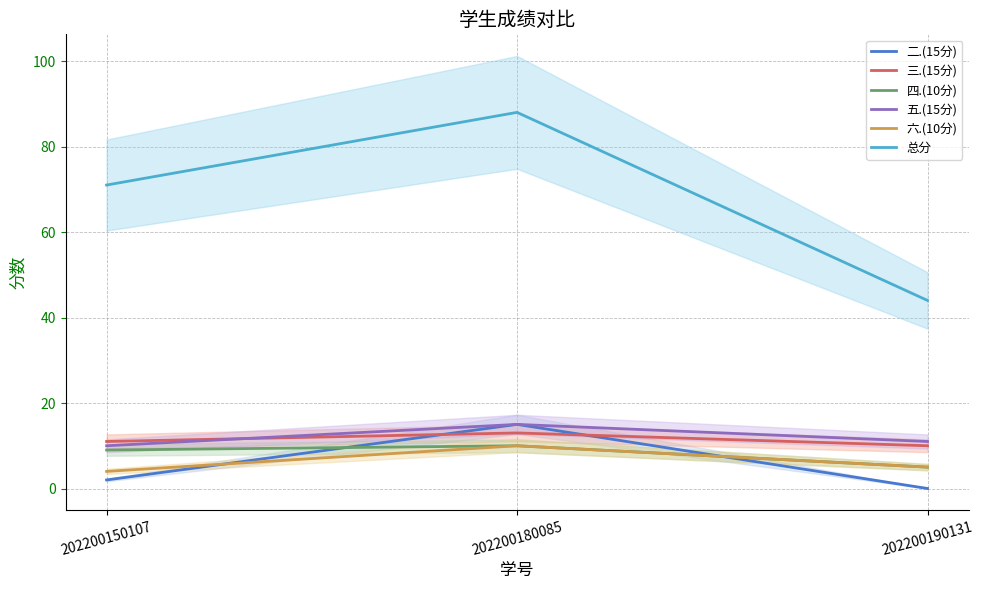

Reading right to left, extract all data points from this chart.

二.(15分): 0	15	2
三.(15分): 10	13	11
四.(10分): 5	10	9
五.(15分): 11	15	10
六.(10分): 5	10	4
总分: 44	88	71